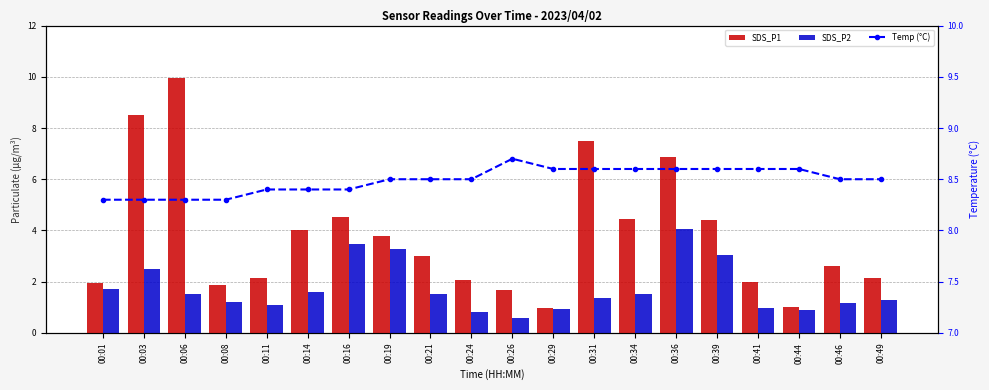

At which label is Temp (°C) closest to 8?

00:01